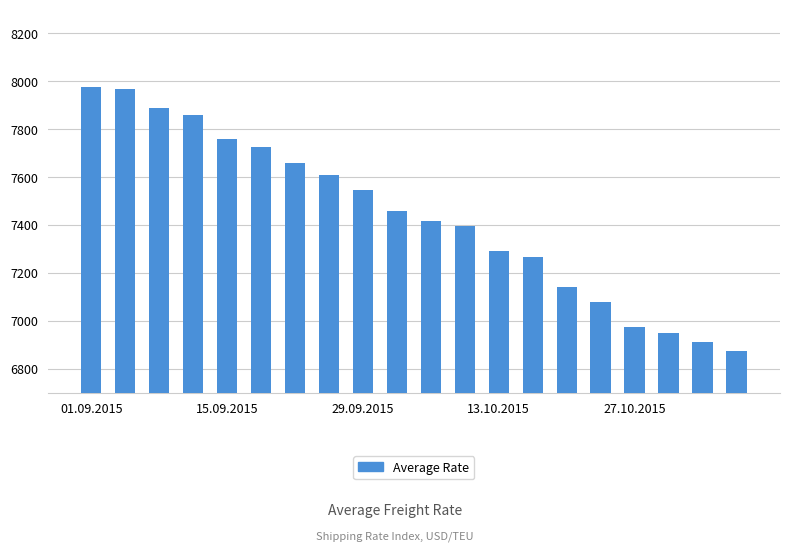

What is the smallest value displayed?

6875